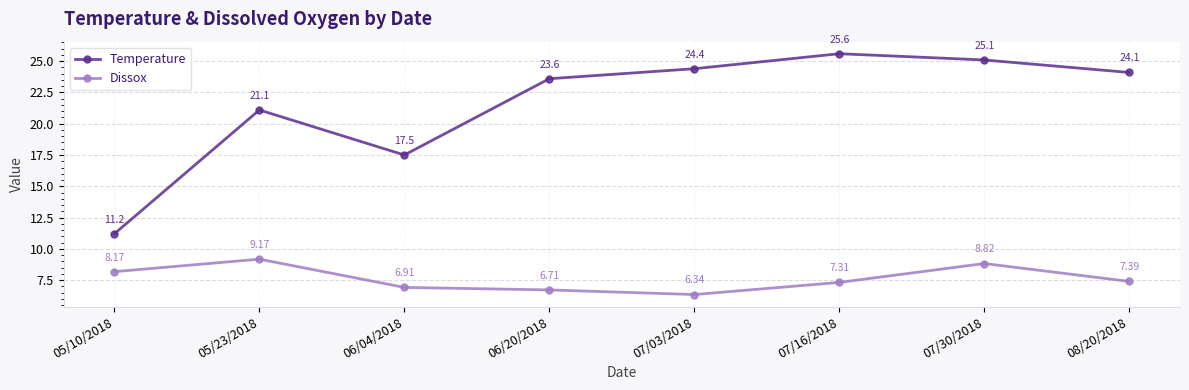

True or false: Dissox has more than 0 interior local peaks.

True